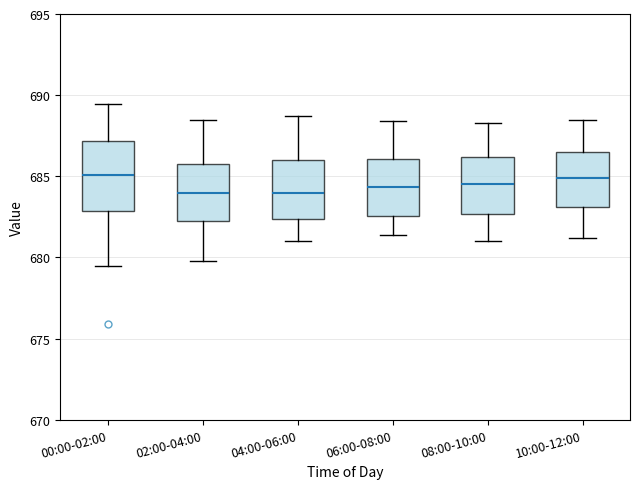

Reading left to right, transcribe this box plot: for each box, give where its median line is, the range the box spans, and where its two whiskers end, as read against the y-axis. The values are not printed on the chart, so give them approximately, as read against the axis.

00:00-02:00: median 685.0, box 683.0 to 687.0, whiskers 679.5 to 689.5
02:00-04:00: median 684.0, box 682.5 to 686.0, whiskers 680.0 to 688.5
04:00-06:00: median 684.0, box 682.5 to 686.0, whiskers 681.0 to 688.5
06:00-08:00: median 684.5, box 682.5 to 686.0, whiskers 681.5 to 688.5
08:00-10:00: median 684.5, box 682.5 to 686.0, whiskers 681.0 to 688.5
10:00-12:00: median 685.0, box 683.0 to 686.5, whiskers 681.0 to 688.5